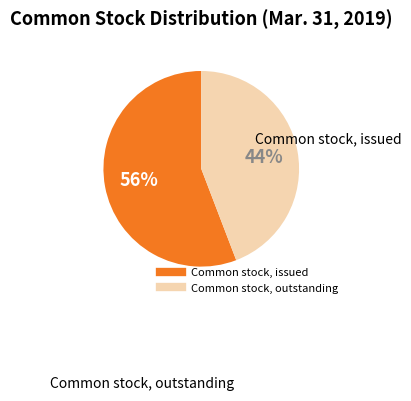

Is the sum of Common stock, issued and Common stock, outstanding greater than half?

Yes